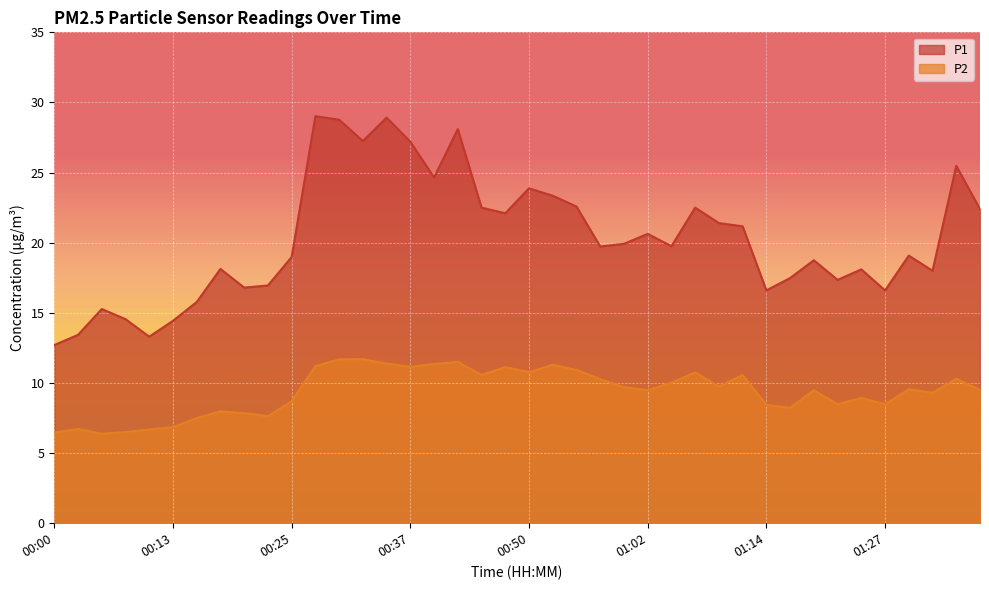

At which category is the sum across all series the highest?

00:30